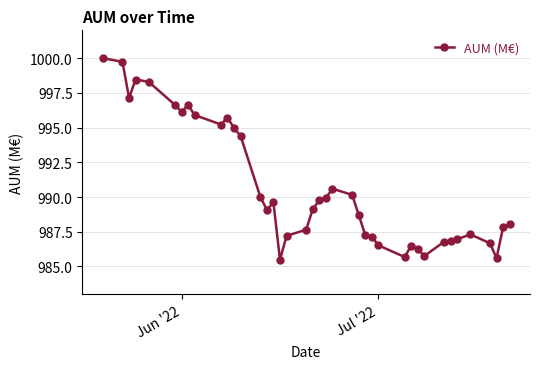

What is the smallest value displayed?

985.5